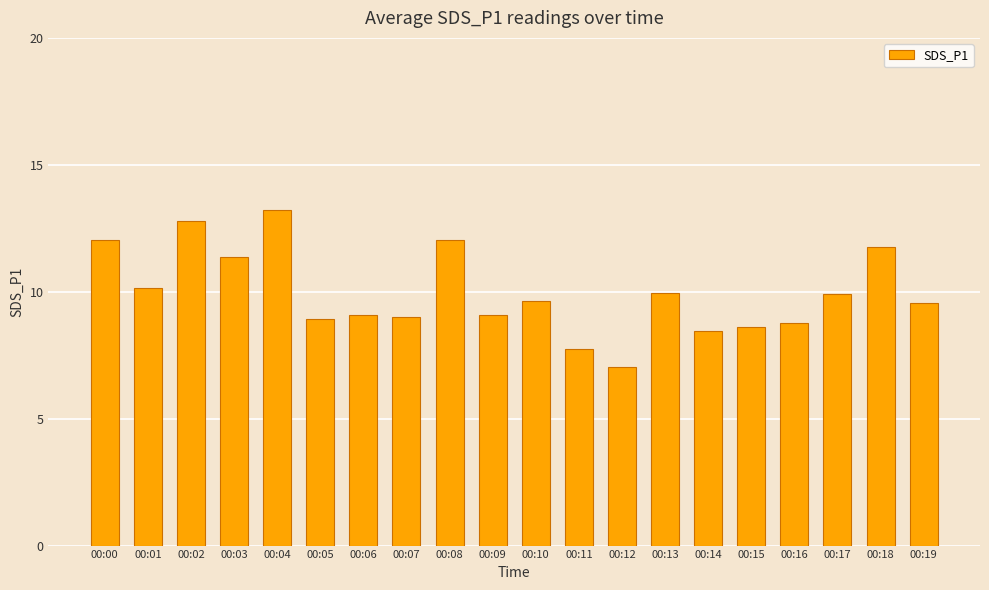

Read the value at 00:05.

8.9